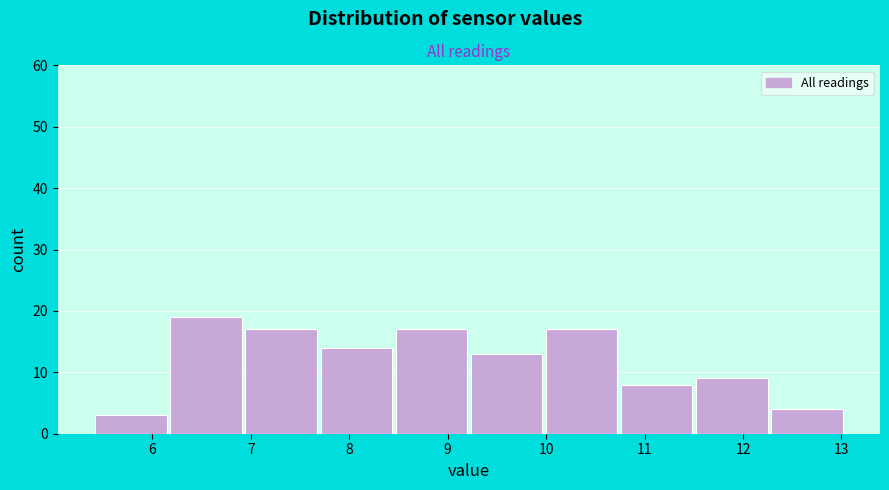

How tall is the bar that spans 6.9 to 7.7 on the x-axis? Neither the bar edges nor the heights are printed on the chart, so give them approximately, as read against the axes.

17